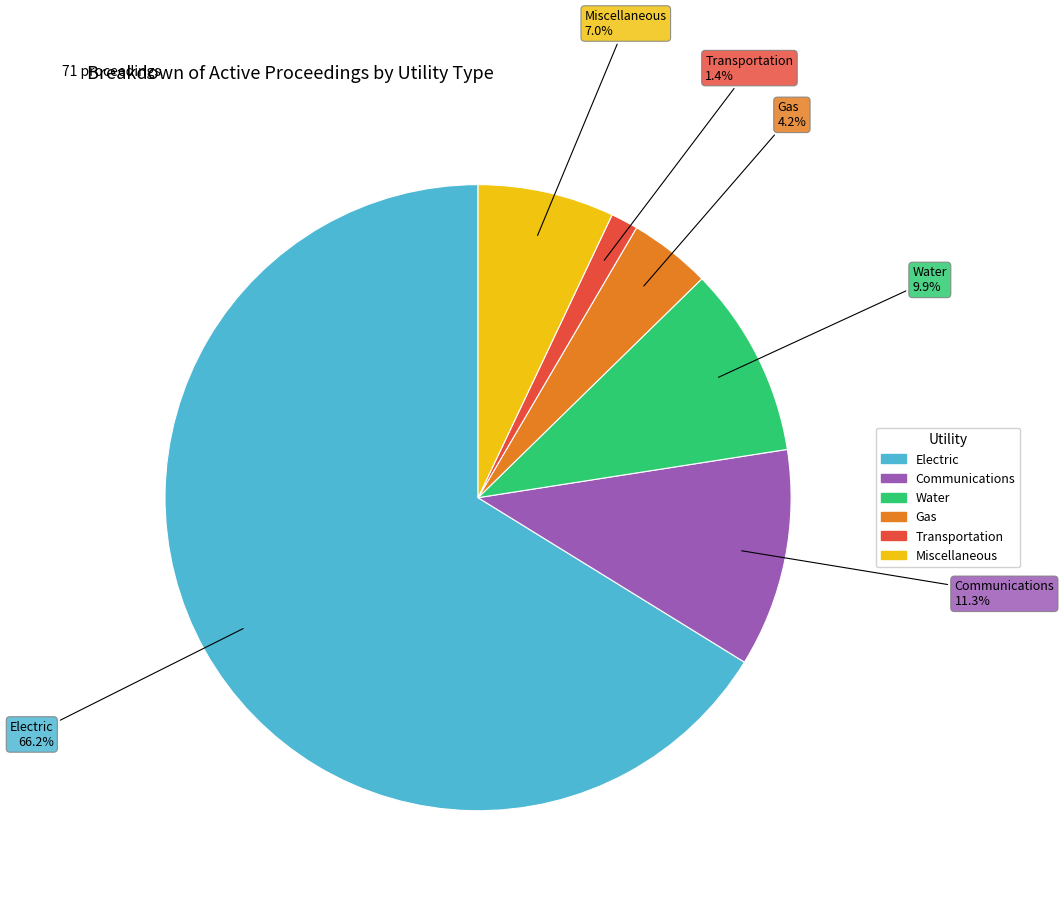

To the nearest percent, what is the difference between the largest and smallest slice percentages?

65%